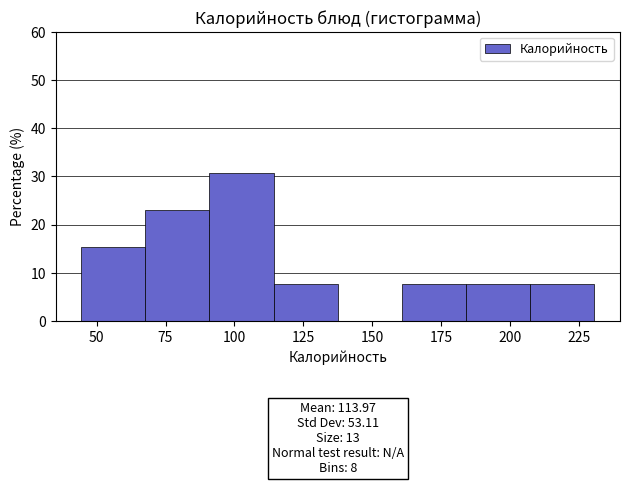

Which range on the x-axis has the tallest bar?

90 to 115